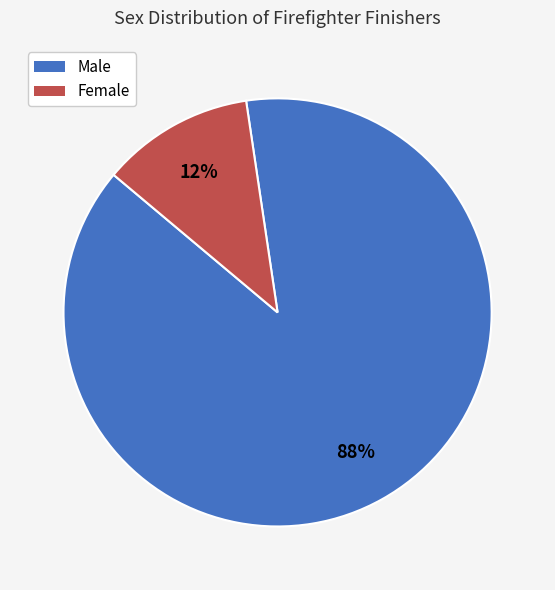

To the nearest percent, what is the combined percentage of Male and Female?

100%